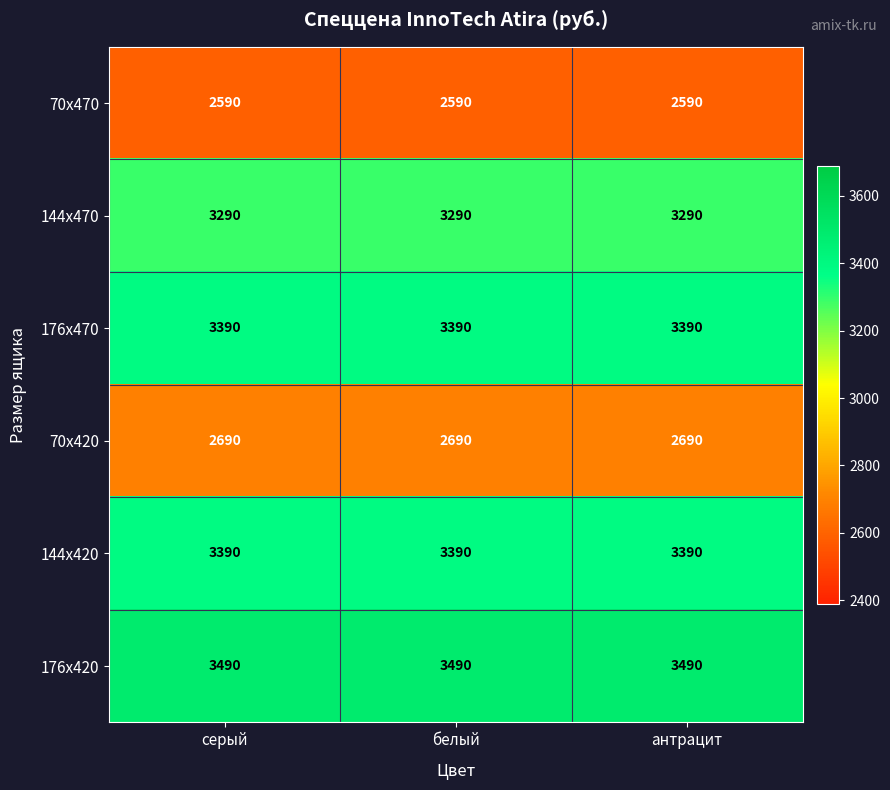

What is the difference between the highest and lowest values at антрацит?

900